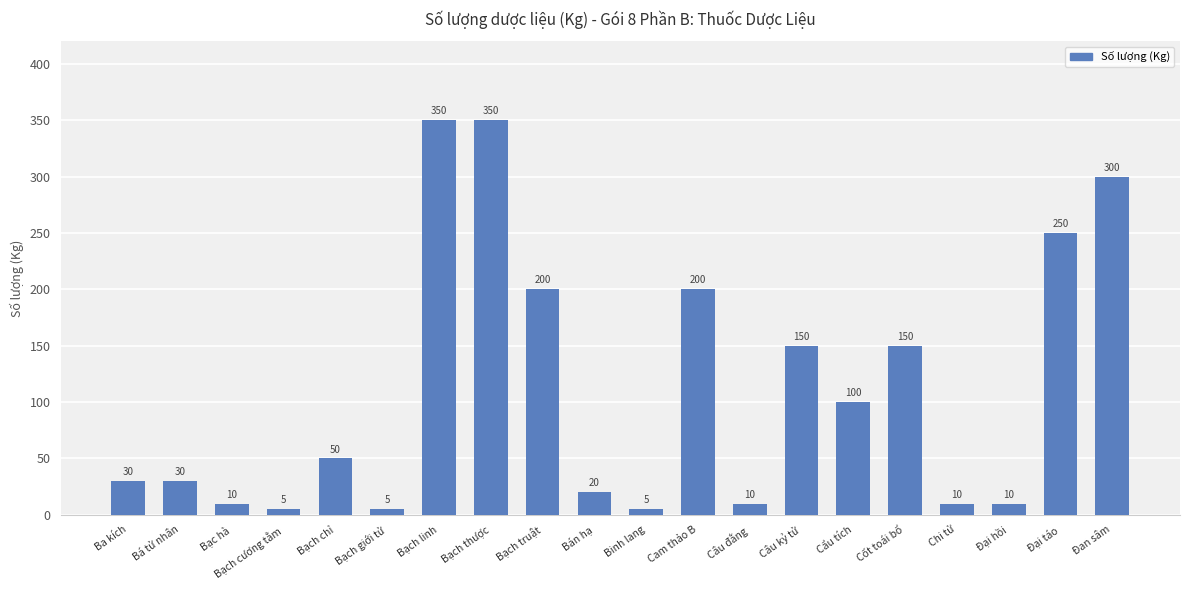

Read the value at Bạch thược, to the nearest 5.

350